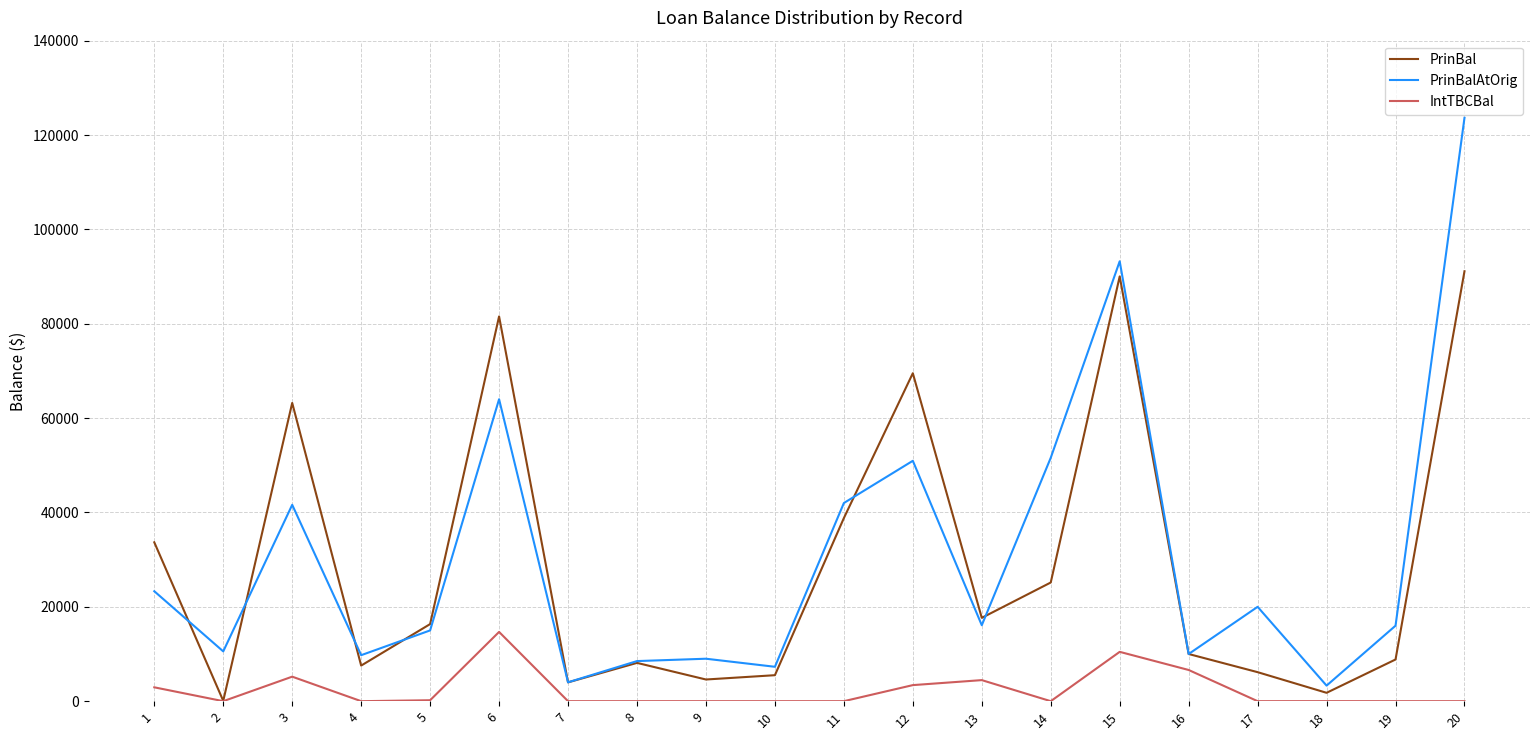

True or false: PrinBalAtOrig has a value of 28458.3 at 17.

False